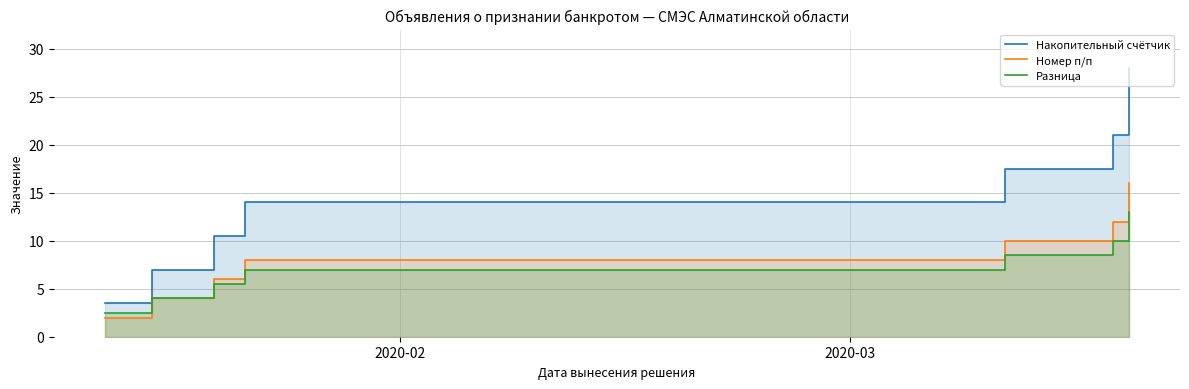

True or false: Номер п/п and Накопительный счётчик cross at least once.

False